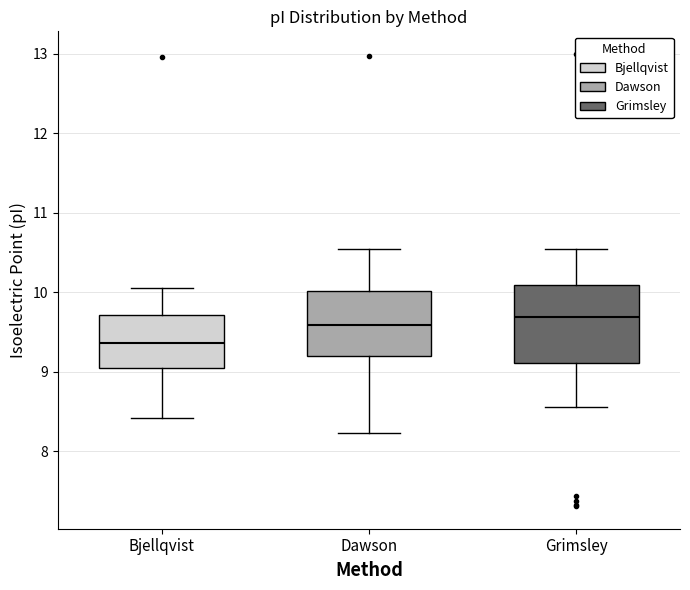

Reading left to right, read every box against the y-axis: the position of its median line, the range the box covers, and the ends of its whiskers. The values are not printed on the chart, so give them approximately, as read against the axis.

Bjellqvist: median 9.4, box 9.0 to 9.7, whiskers 8.4 to 10.1
Dawson: median 9.6, box 9.2 to 10.0, whiskers 8.2 to 10.5
Grimsley: median 9.7, box 9.1 to 10.1, whiskers 8.6 to 10.5